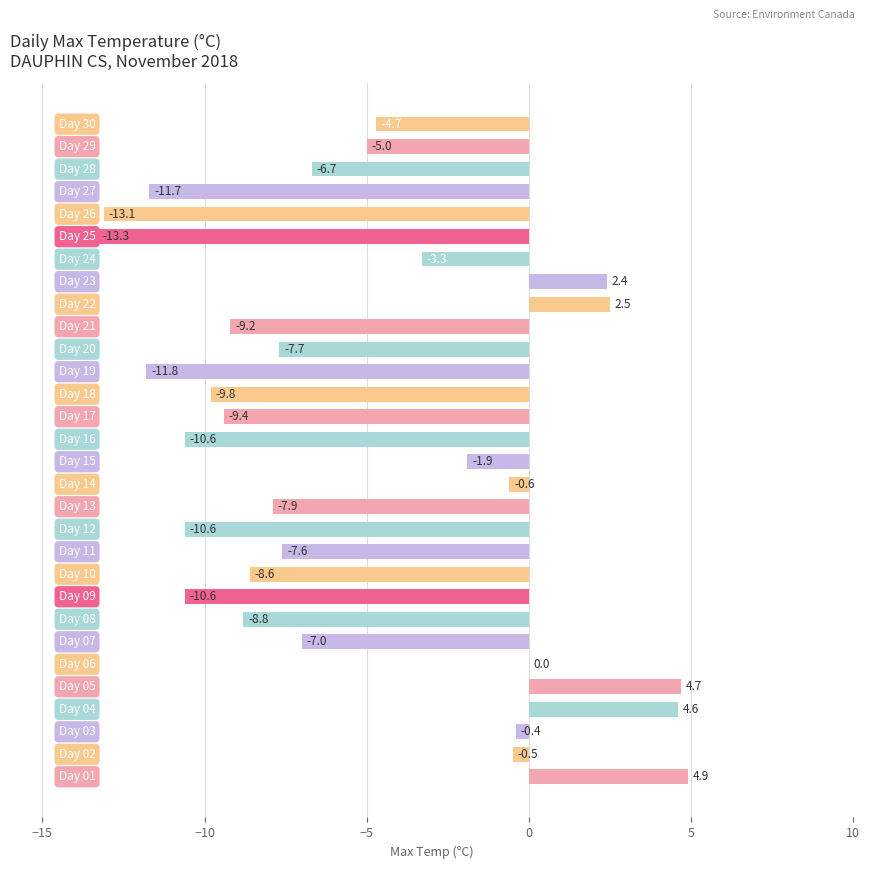

What is the sum of all values?

-161.7